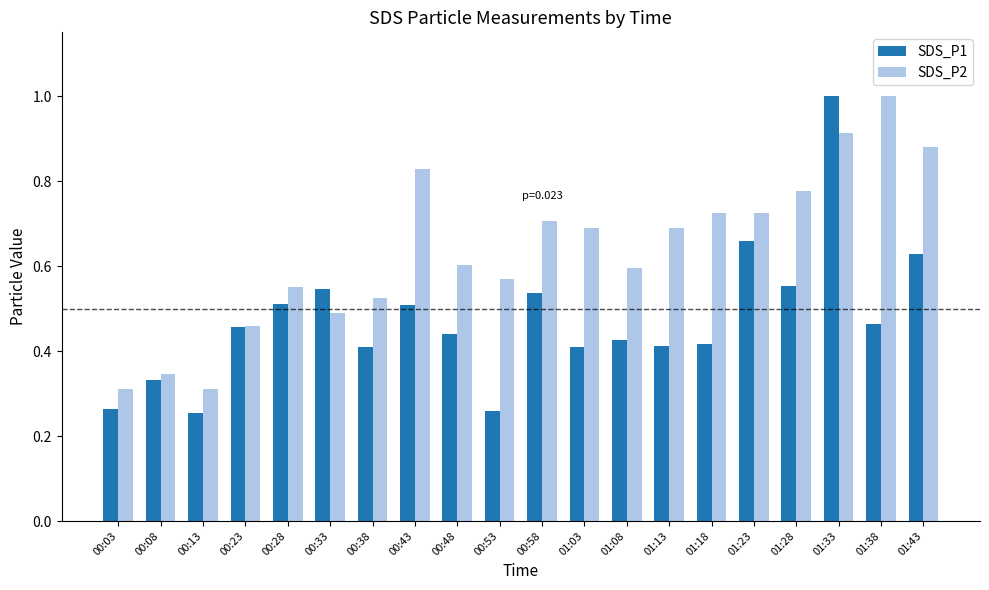

How many groups of bars are there?

20